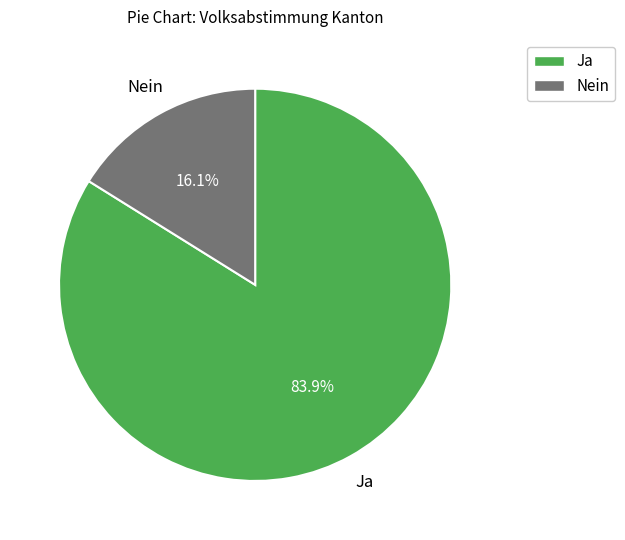

To the nearest percent, what is the average slice percentage?

50%